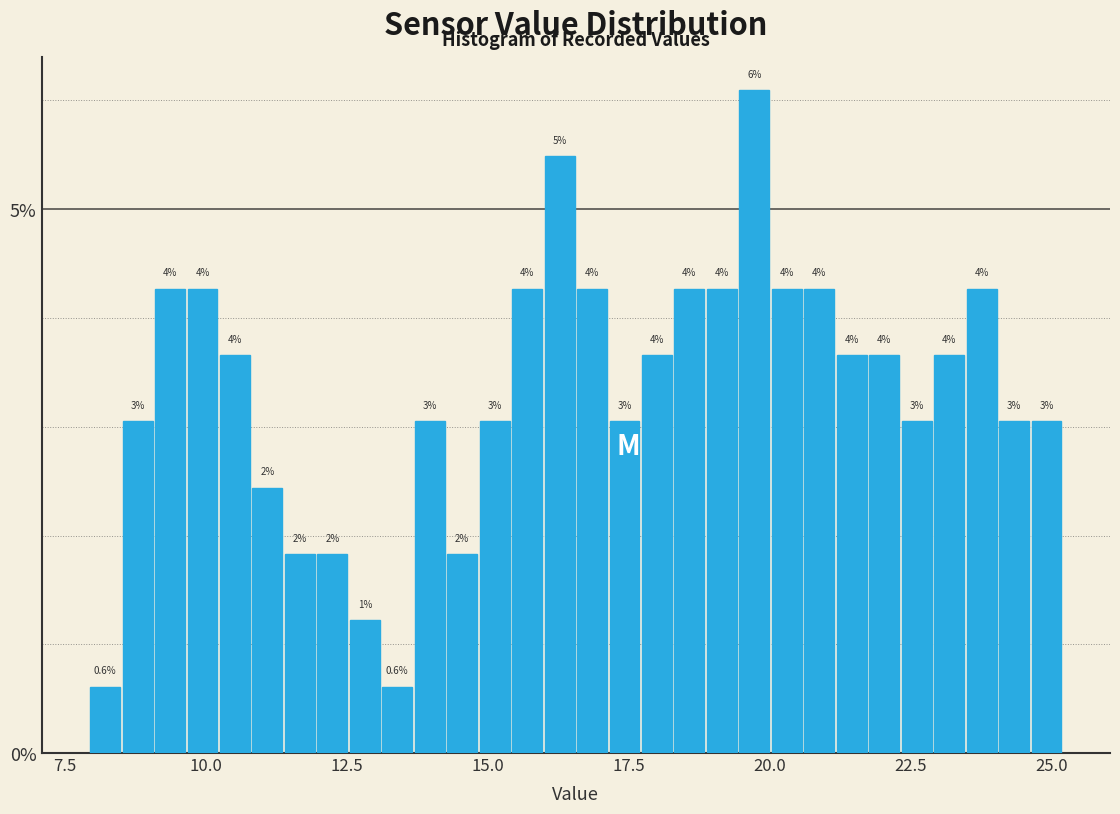

Read against the x-axis, roughly where is the centre of the tallest bar?

19.5